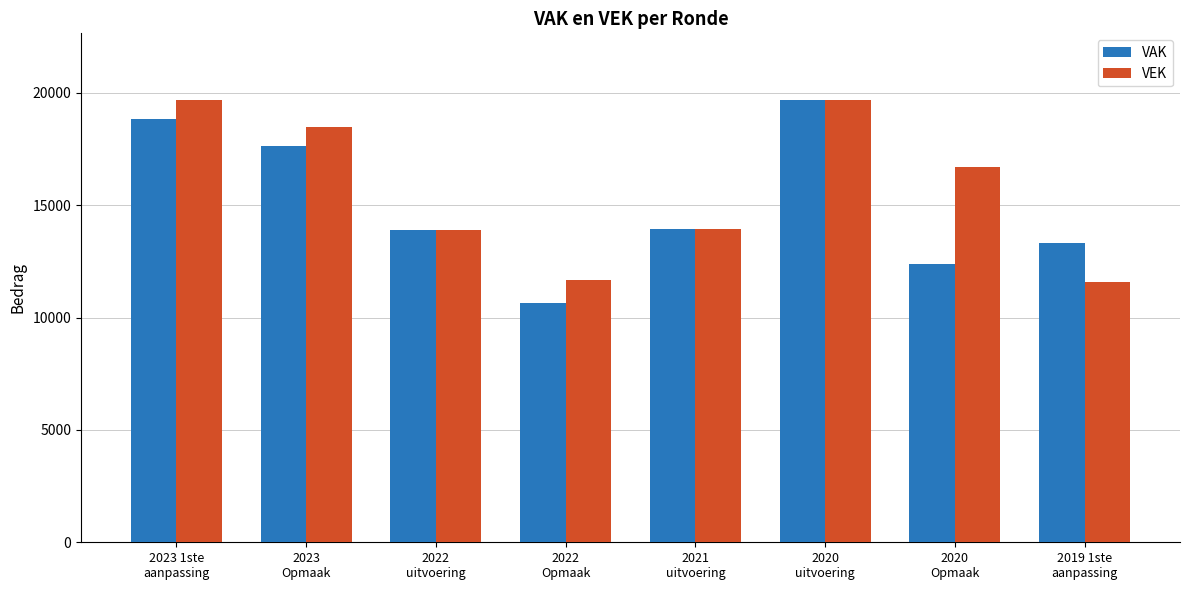

What is the smallest value displayed?

10644